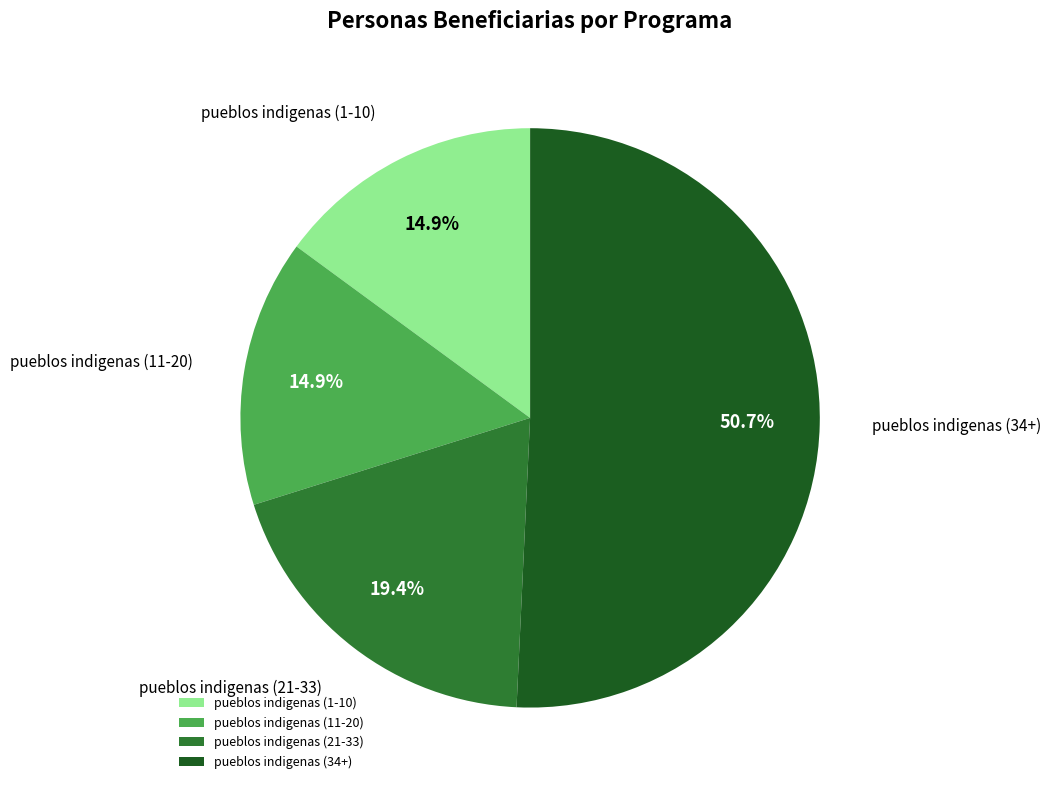

Count the number of slices in the pie.

4